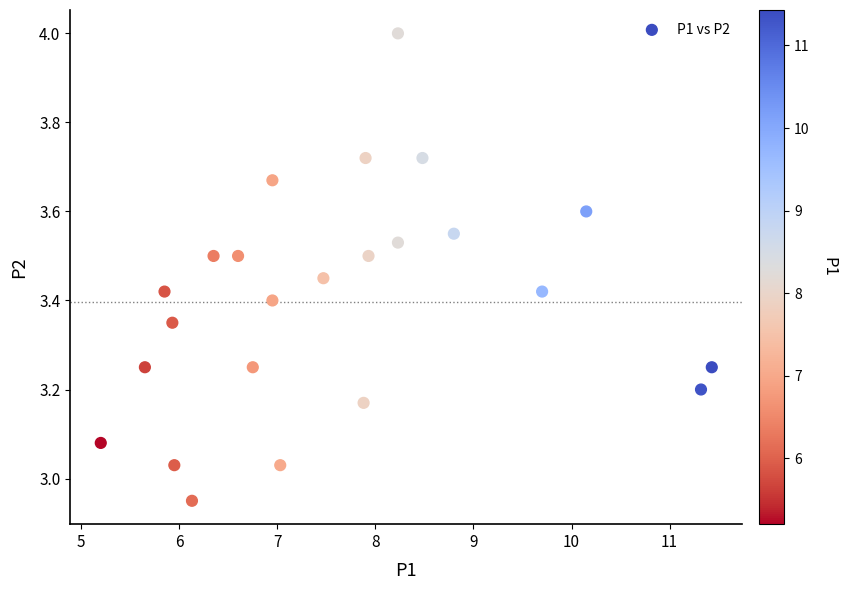

What is the range of X values (max minus min)?

6.2